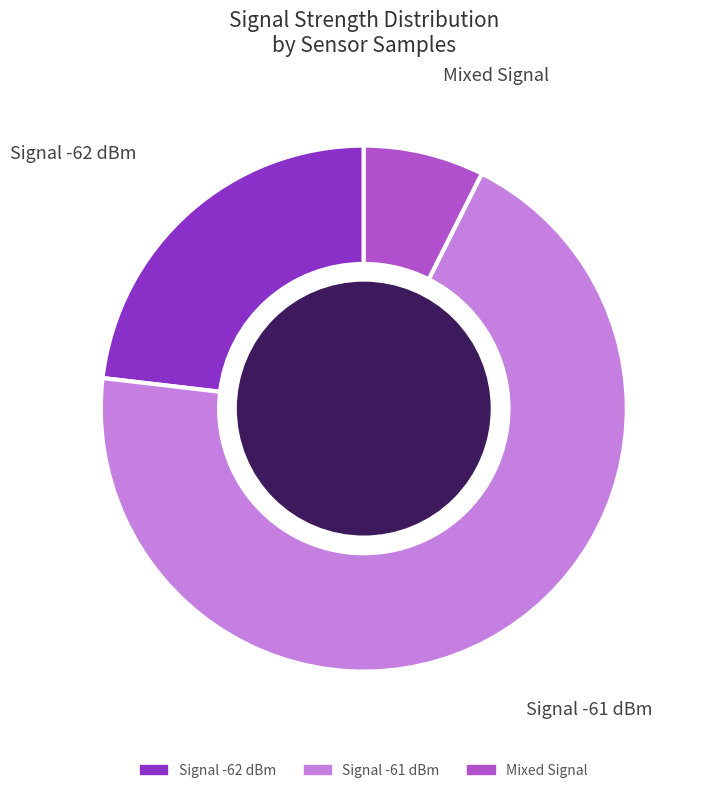

Combined, do Signal -61 dBm and Mixed Signal account for over 50%?

Yes